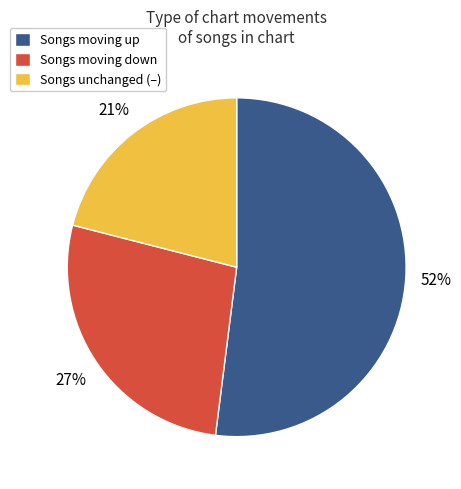

Between Songs moving up and Songs unchanged (–), which is larger?

Songs moving up